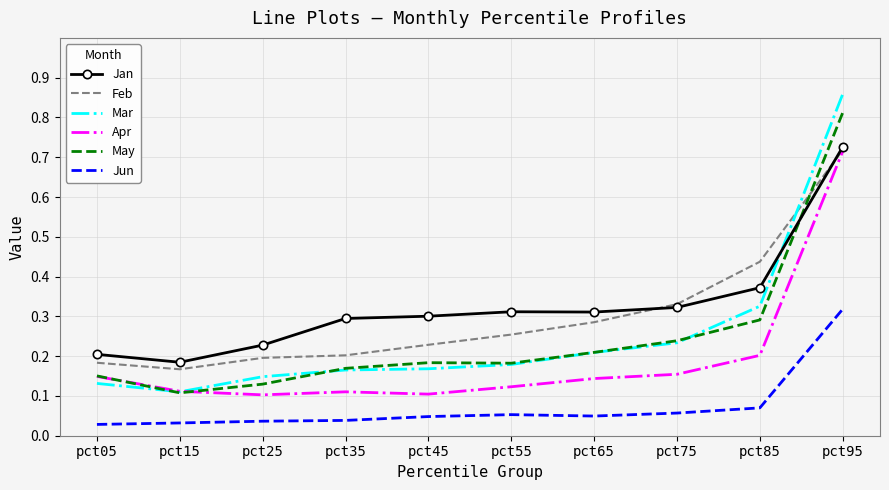

Which series has the widest spread of values?

Mar